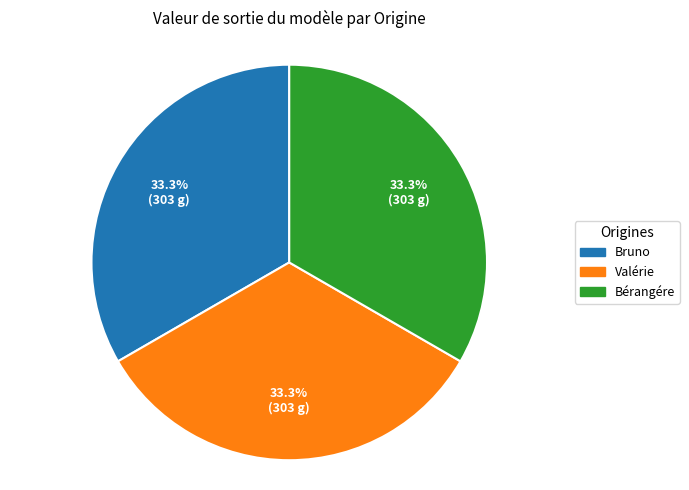

Is there a majority slice in this chart?

No